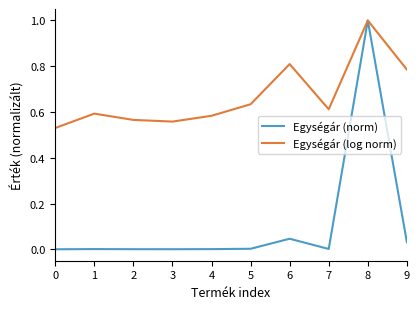

What is the sum of all Egységár (norm) values?

1.1